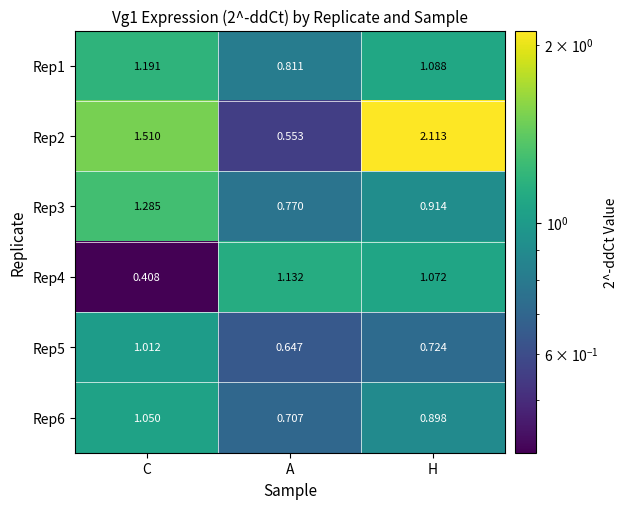

What is the total value across all series at A?

4.6